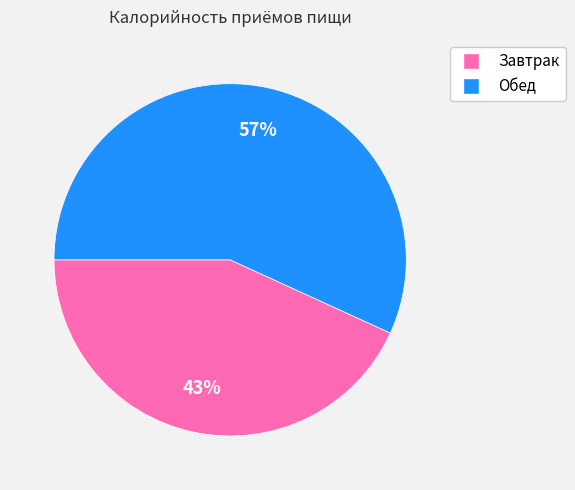

Count the number of slices in the pie.

2